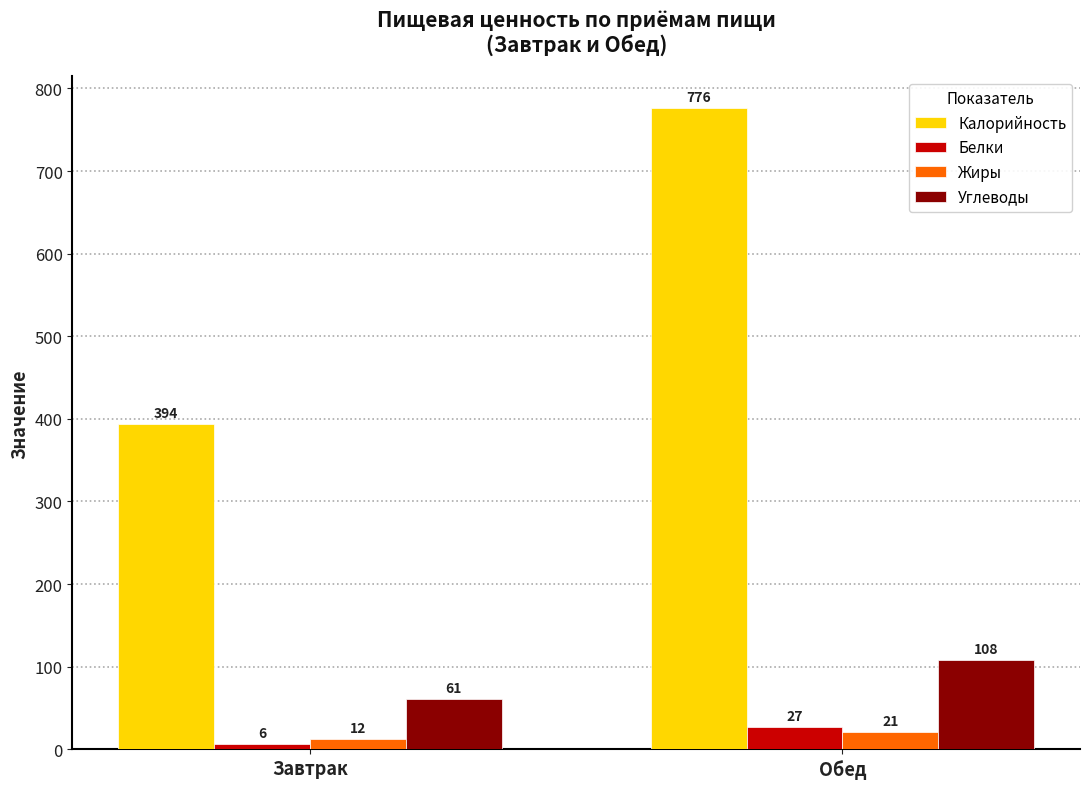

Rank the series at Завтрак from lowest to highest value.

Белки, Жиры, Углеводы, Калорийность